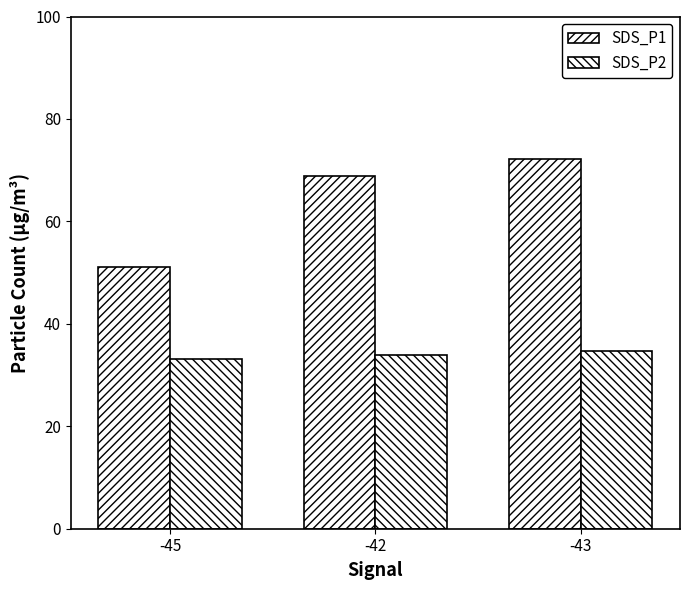

How many series are shown in this chart?

2